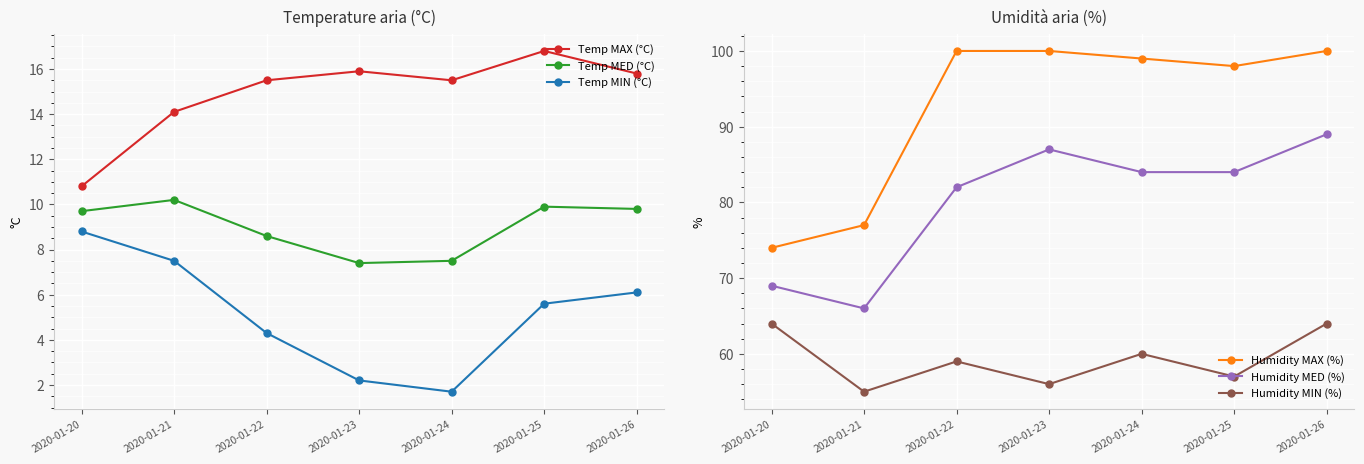

What are all the series names shown in the legend?

Temp MAX (°C), Temp MED (°C), Temp MIN (°C), Humidity MAX (%), Humidity MED (%), Humidity MIN (%)